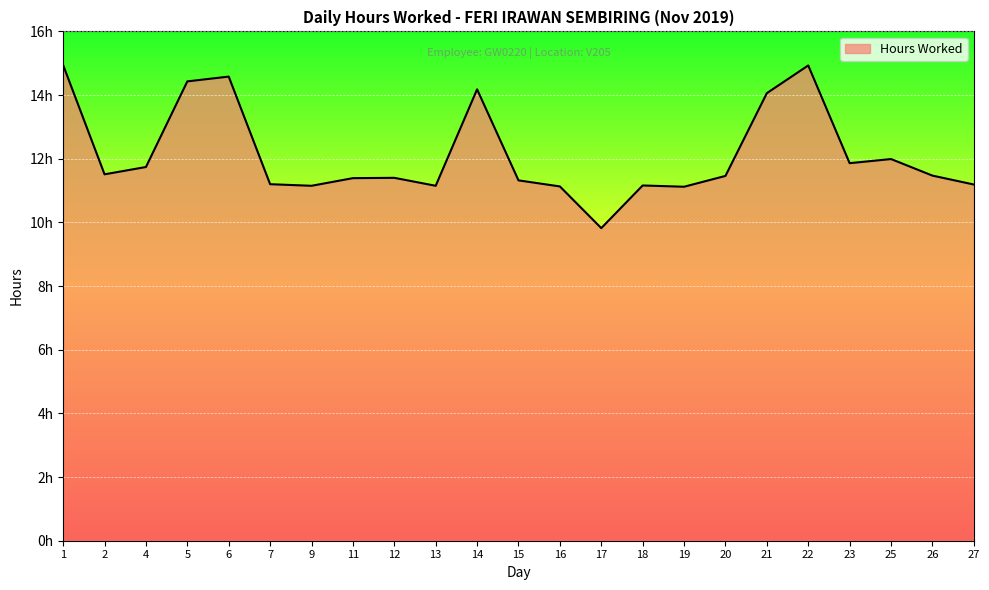

How many interior local peaks (higher than both neighbors) does the data have?

6